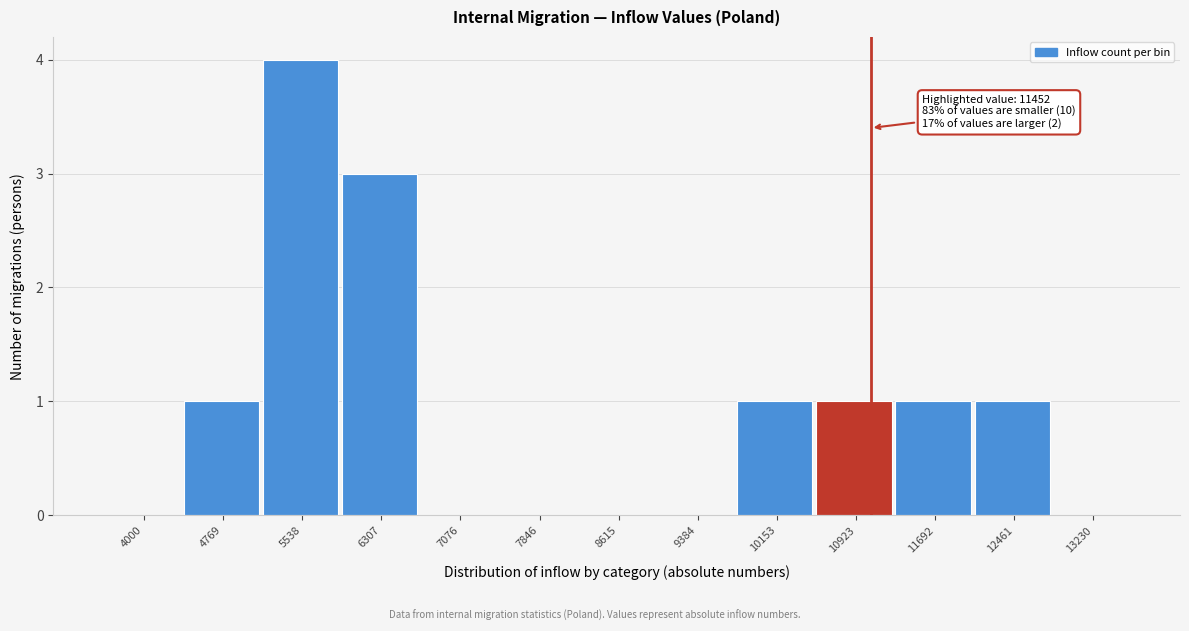

Reading left to right, what are all the values shown in this chart?

4000=0	4769=1	5538=4	6307=3	7076=0	7846=0	8615=0	9384=0	10153=1	10923=1	11692=1	12461=1	13230=0